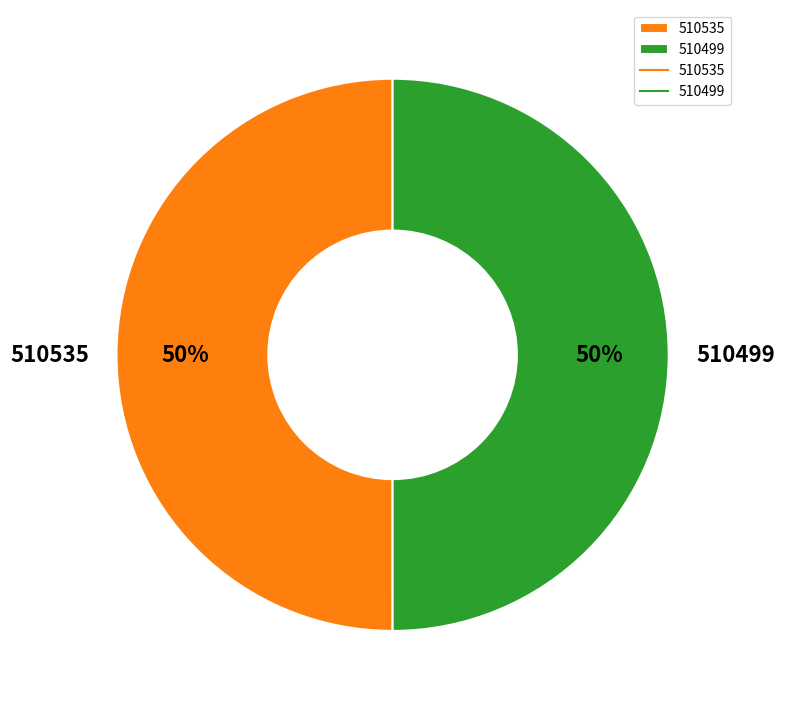

To the nearest percent, what is the combined percentage of 510499 and 510535?

100%